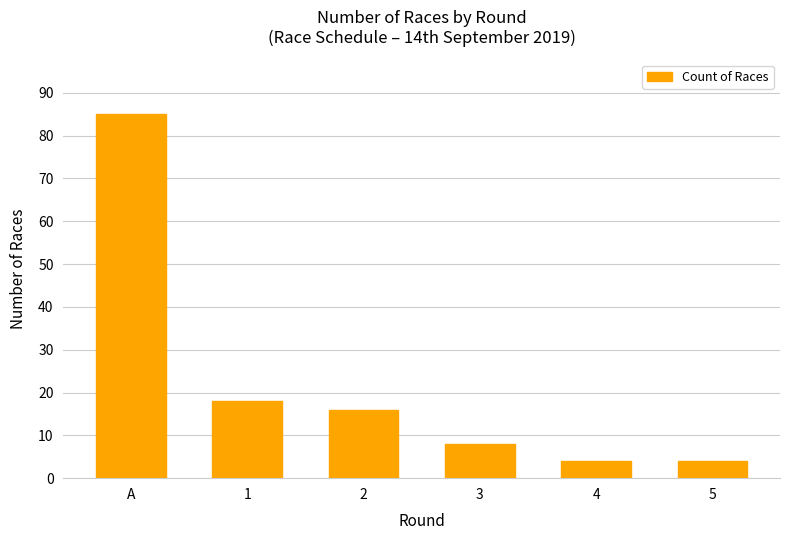

The value at 4 is 4. True or false?

True